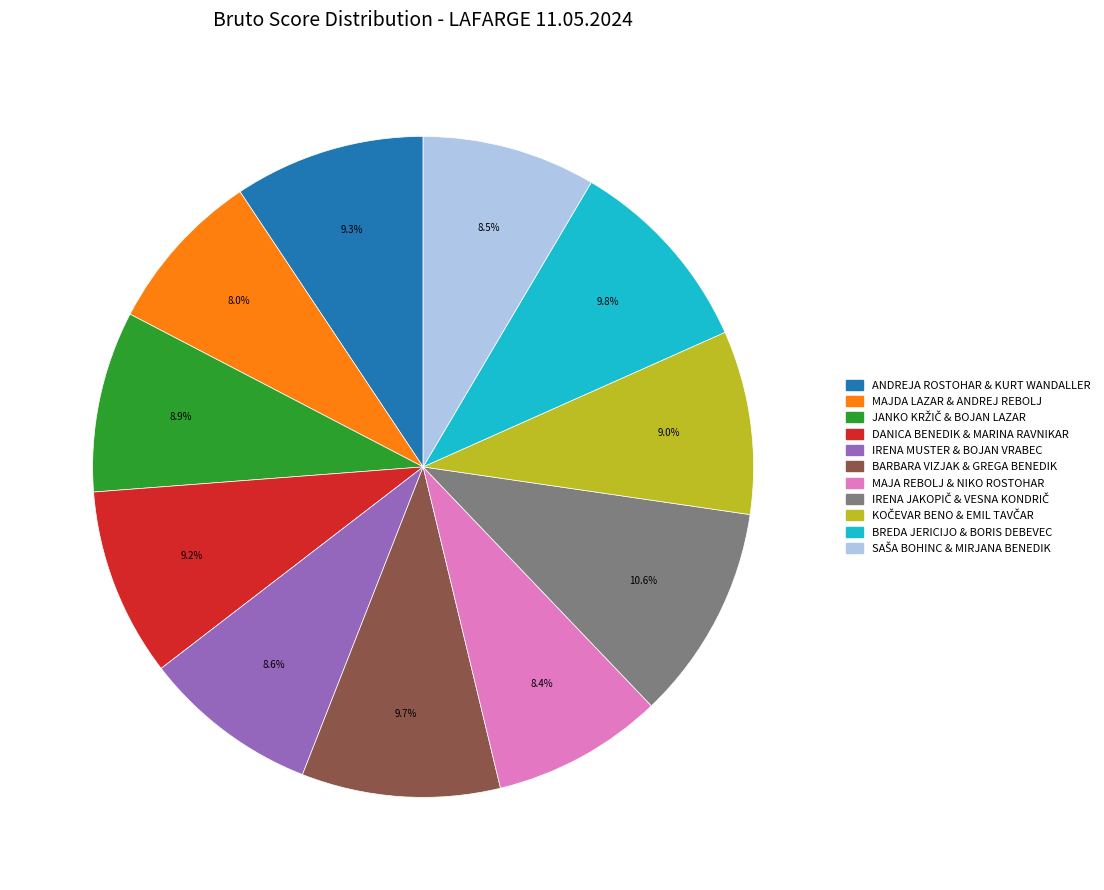

Is there a majority slice in this chart?

No